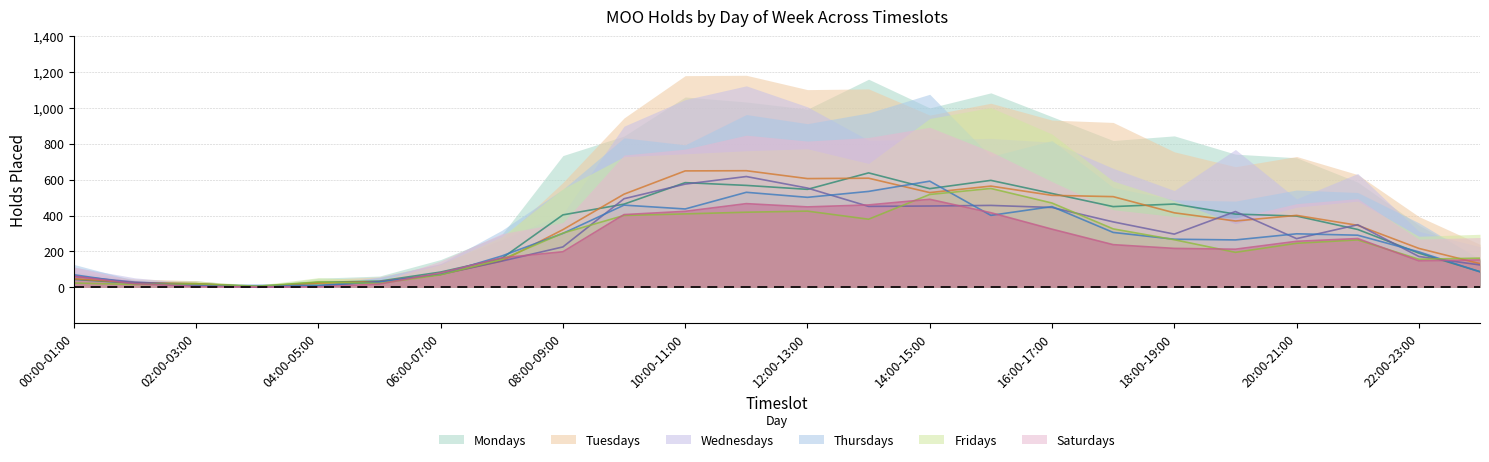

Which has a higher value, 01:00-02:00 or 03:00-04:00?

01:00-02:00